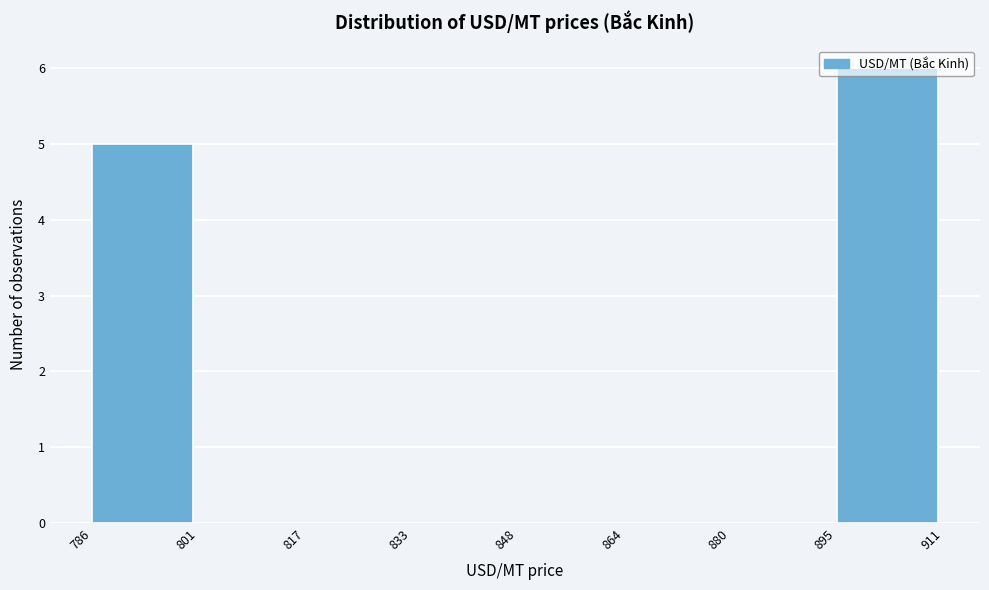

What is the height of the bar covering 895 to 911 on the x-axis? The values are not printed on the chart, so give them approximately, as read against the axis.

6